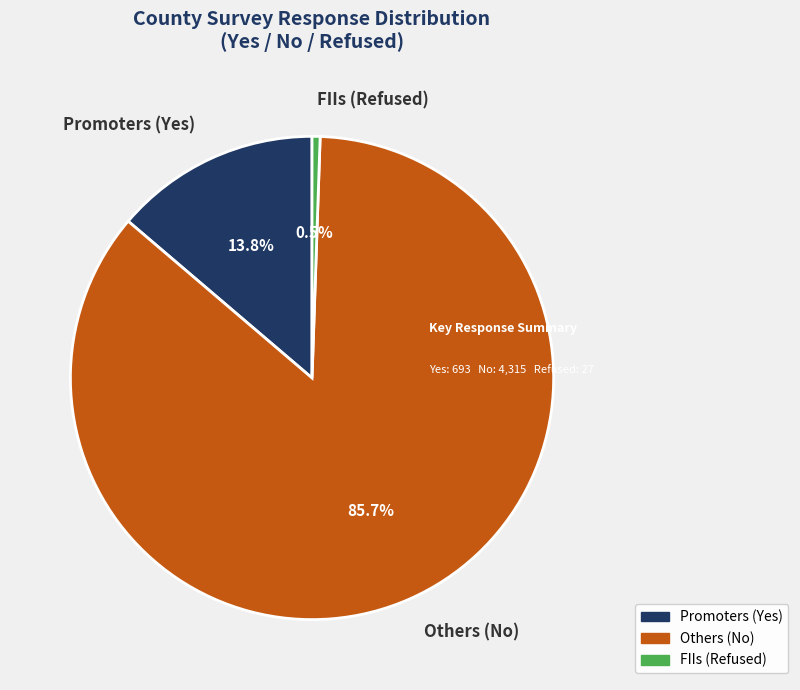

Is the sum of Promoters (Yes) and FIIs (Refused) greater than half?

No